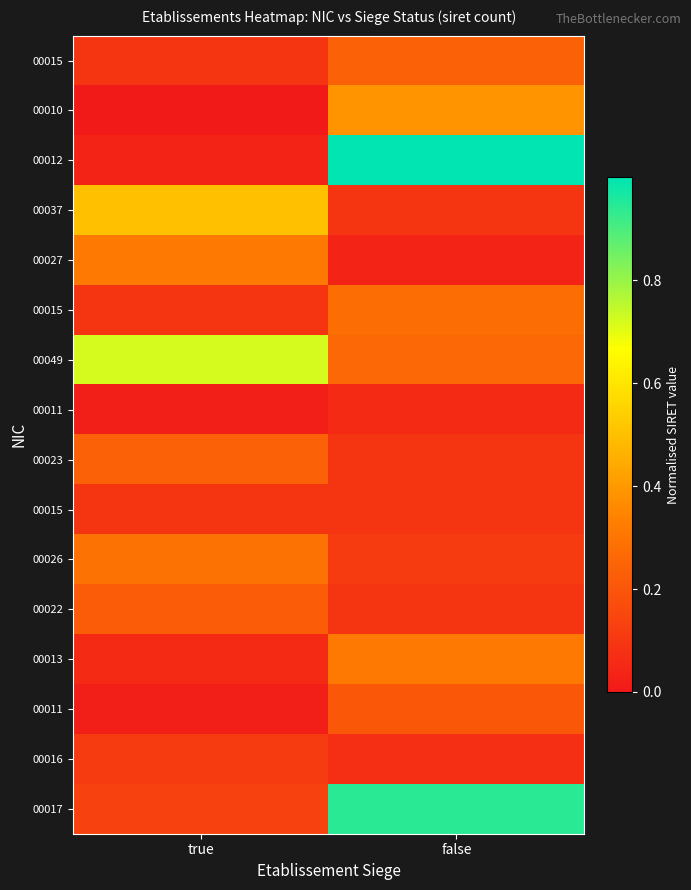

Which has a higher value, true or false?

false